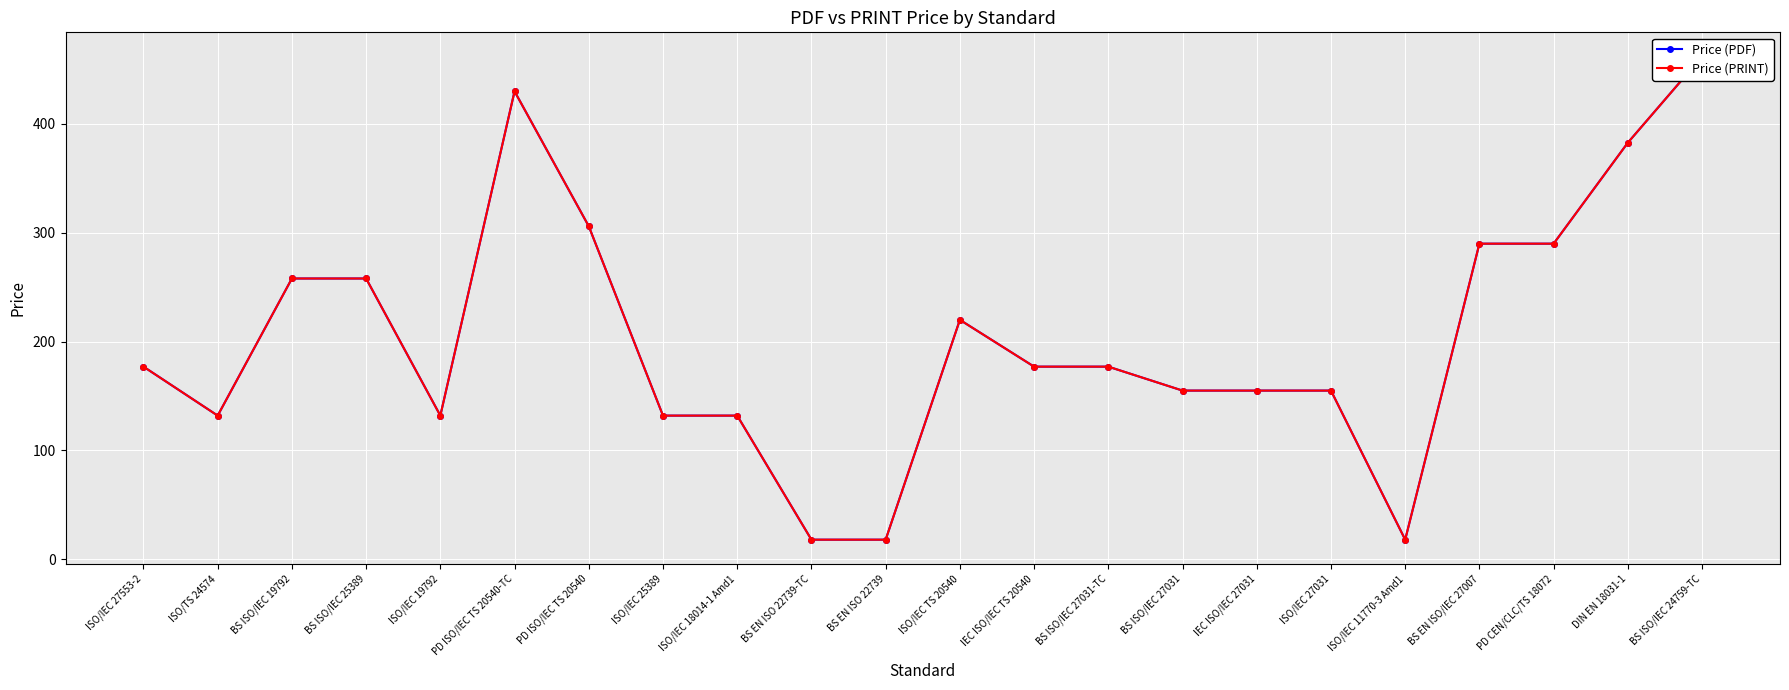

At which category does Price (PRINT) reach its first local valley?

ISO/TS 24574